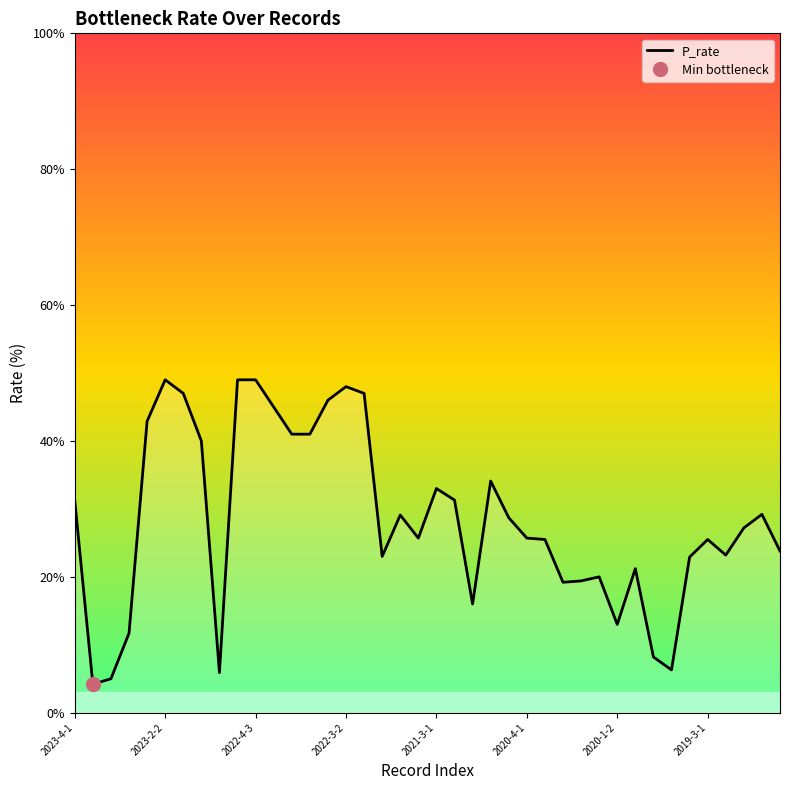

What is the highest value of the P_rate series?

49.0